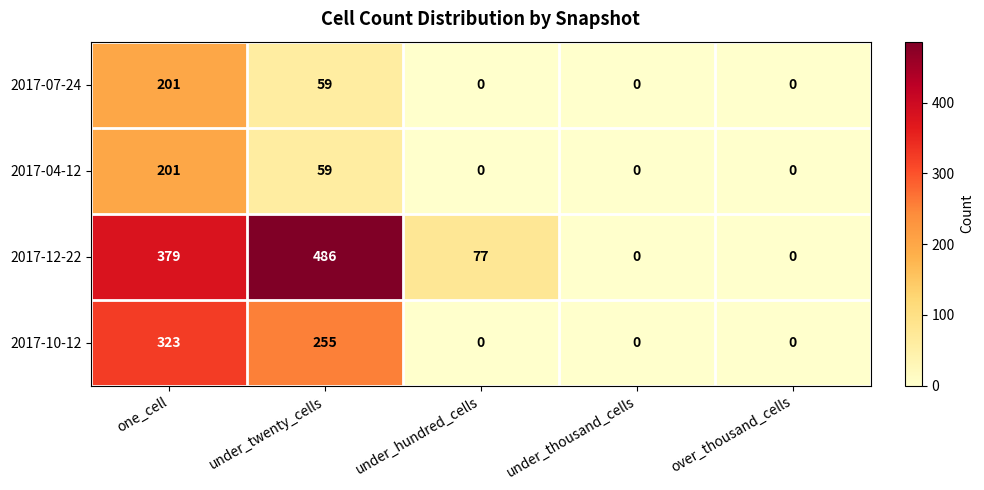

Is it true that 2017-04-12 equals 0 at under_thousand_cells?

True